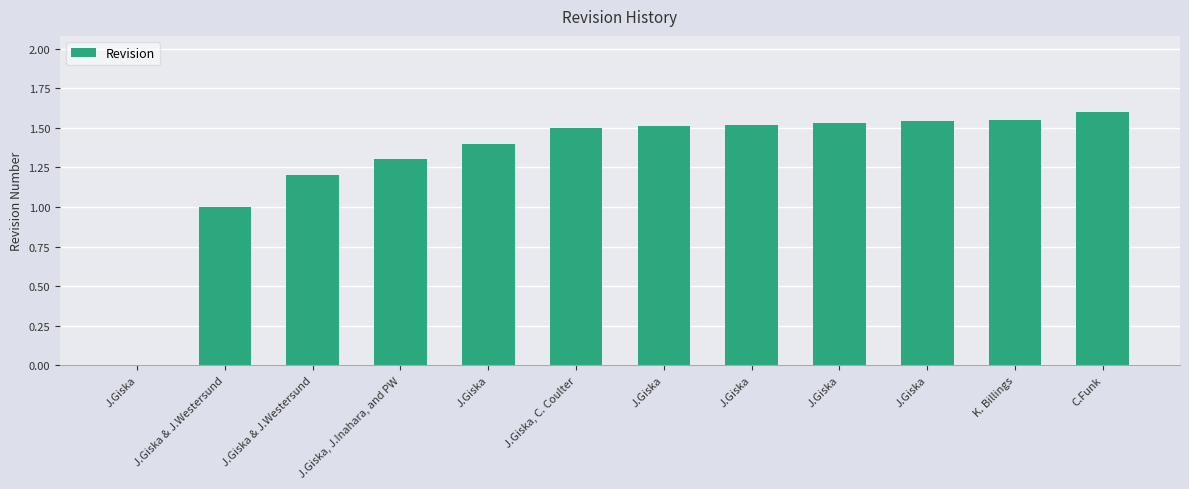

Rank the categories by value from highest to lowest.

C.Funk, K. Billings, J.Giska, J.Giska, J.Giska, J.Giska, J.Giska, C. Coulter, J.Giska, J.Giska, J.Inahara, and PW, J.Giska & J.Westersund, J.Giska & J.Westersund, J.Giska